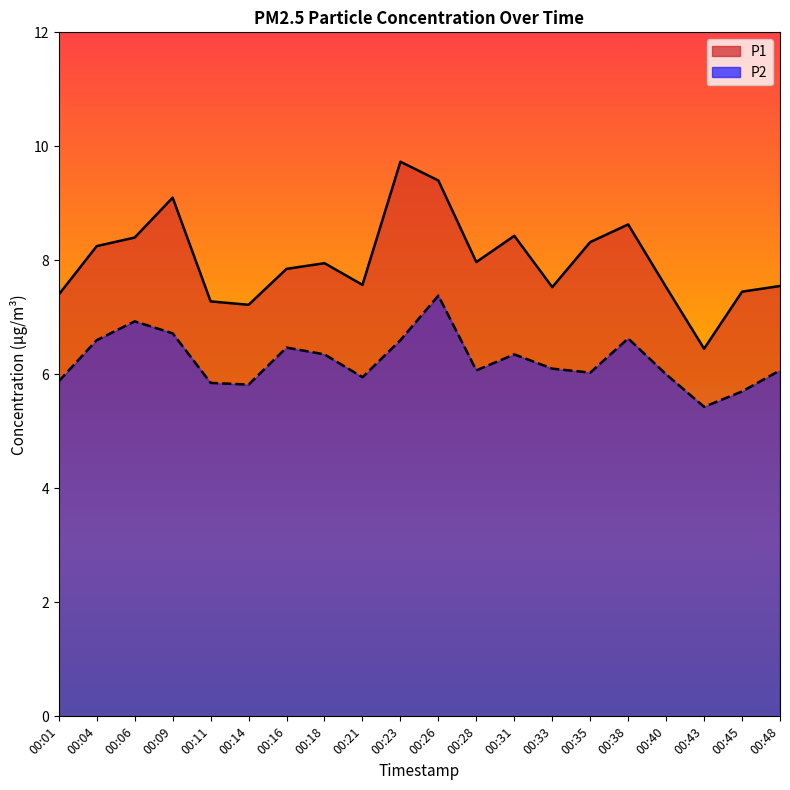

What is the value of the P2 point at the 20th from the left?

6.1